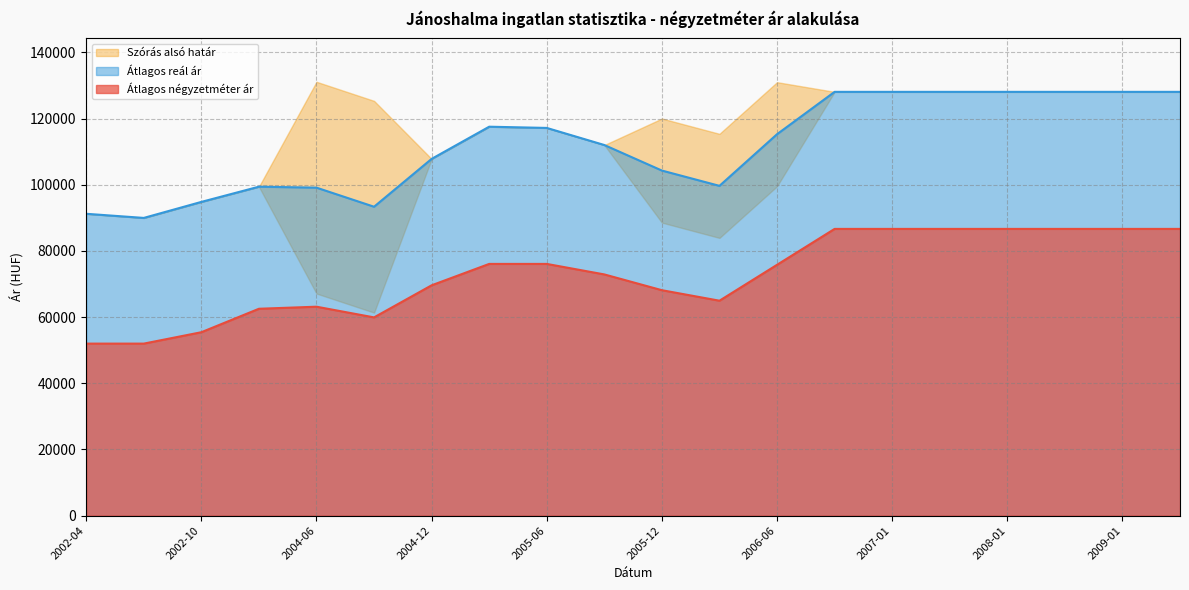

Which series has the largest total across all categories?

Átlagos reál ár